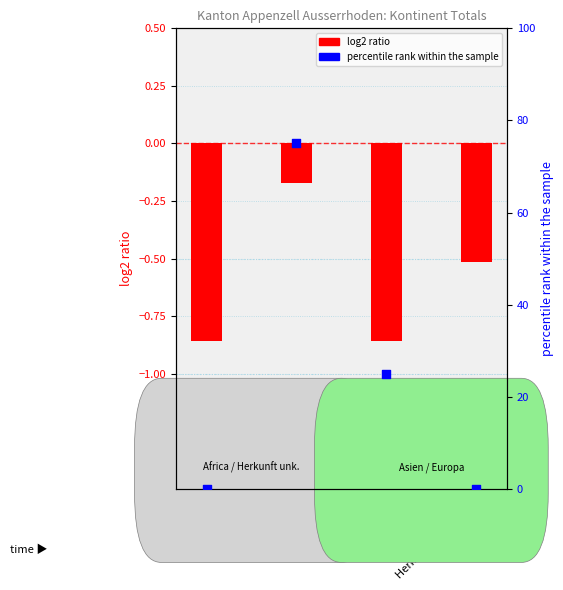

Which series has the largest Y range (max minus min)?

percentile rank within the sample